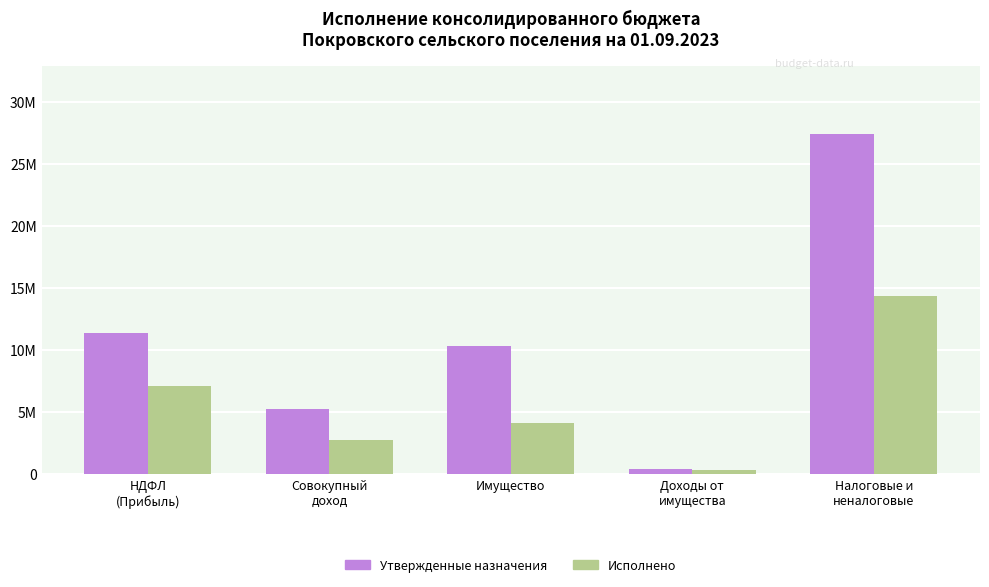

Are the bars horizontal?

No